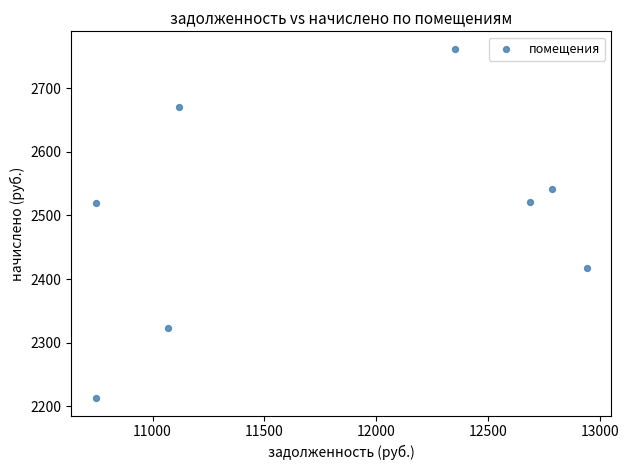

What is the average X value?

11806.4